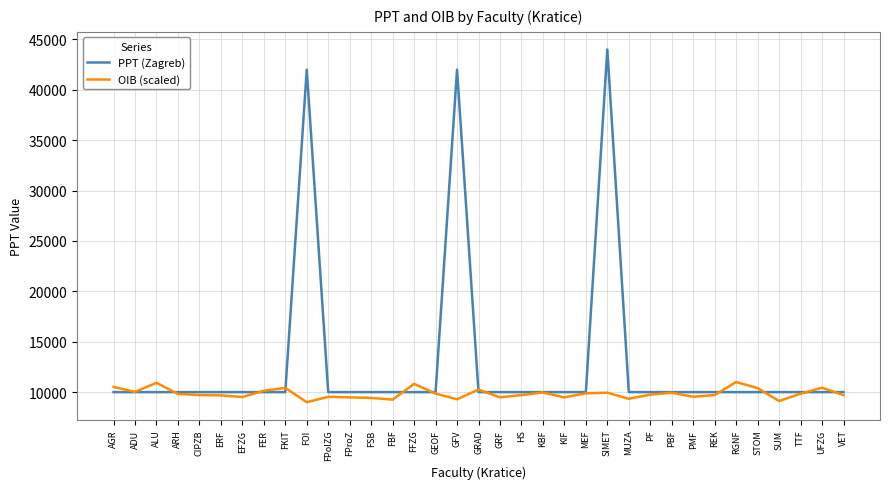

Read the OIB (scaled) value at STOM.

10398.8